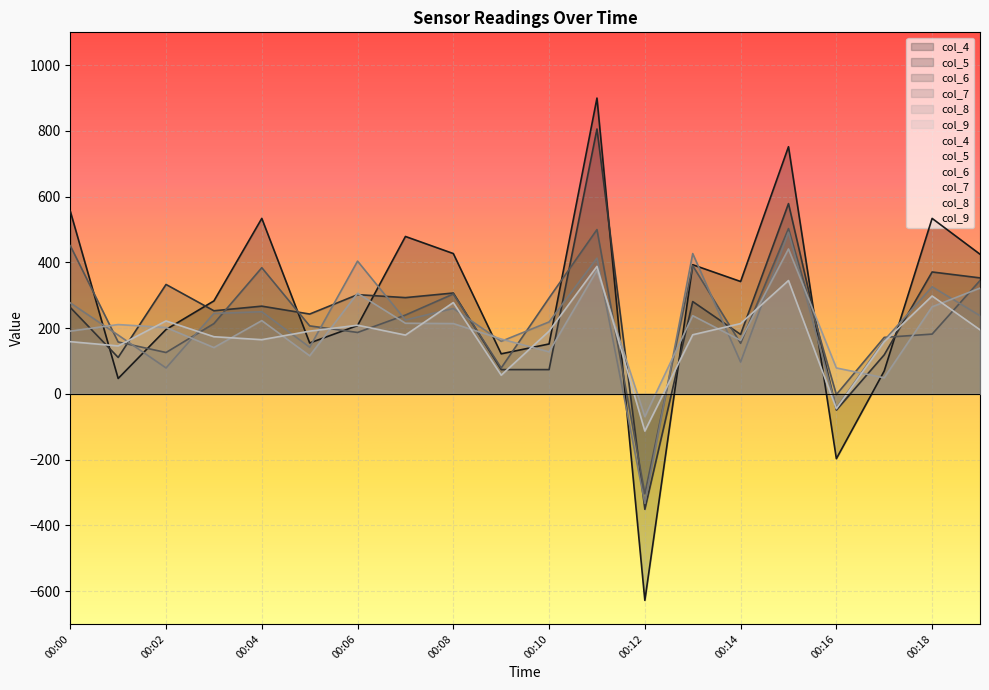

At how many categories does at least one series exceed 495?

5